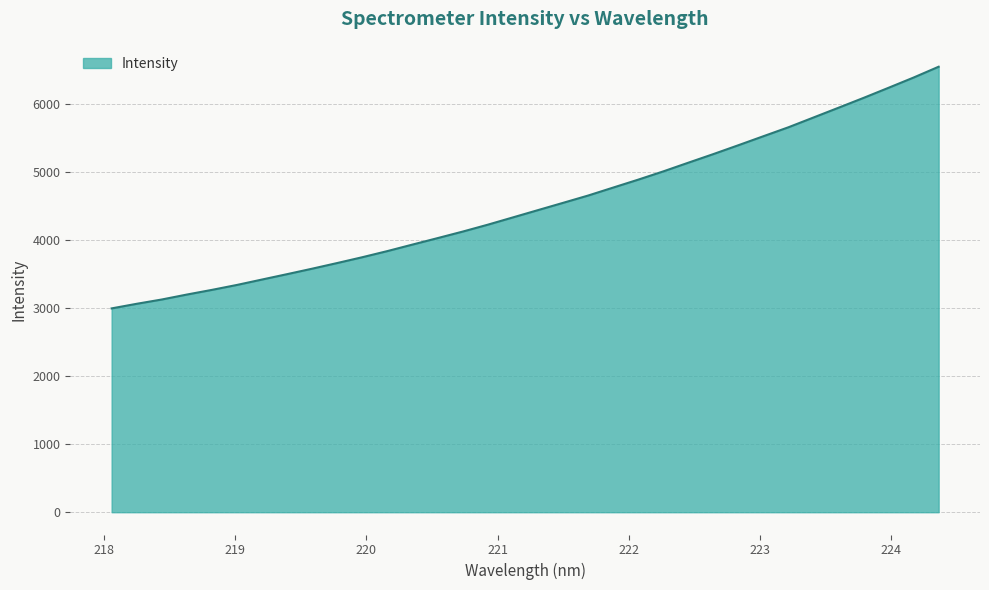

What is the maximum value shown in the chart?

6546.8